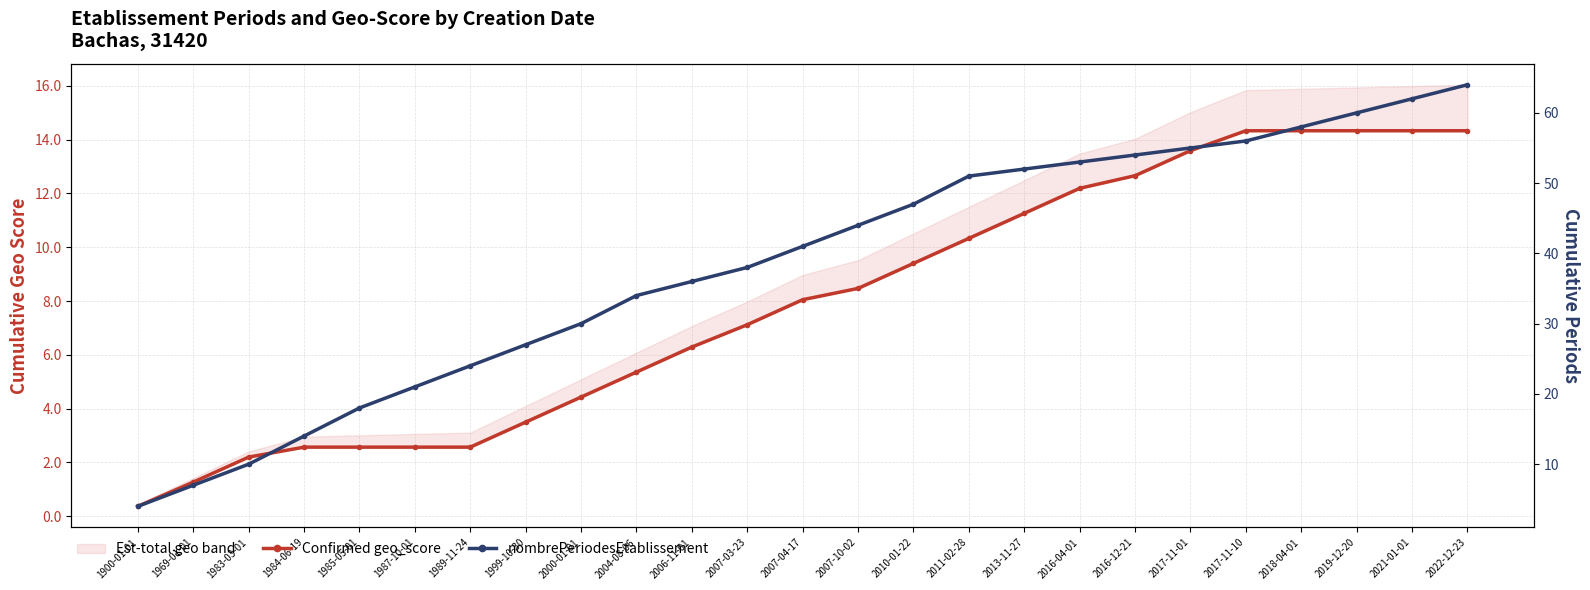

What is the average value of the Confirmed geo_score series?

7.9